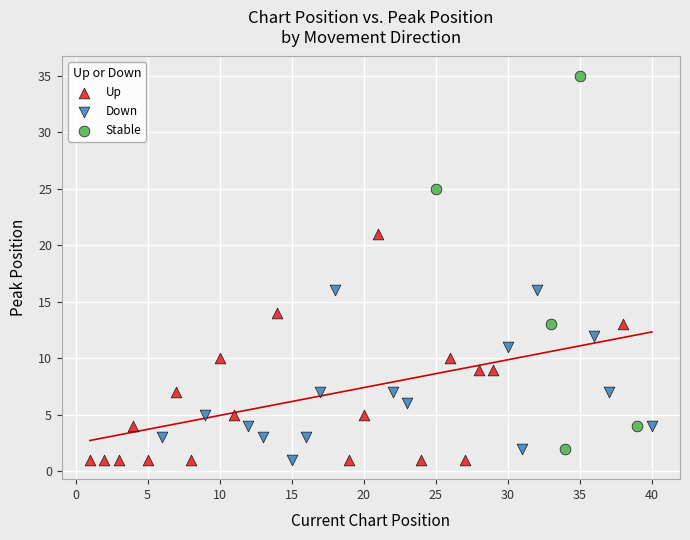

Which series contains the highest Y value?

Stable